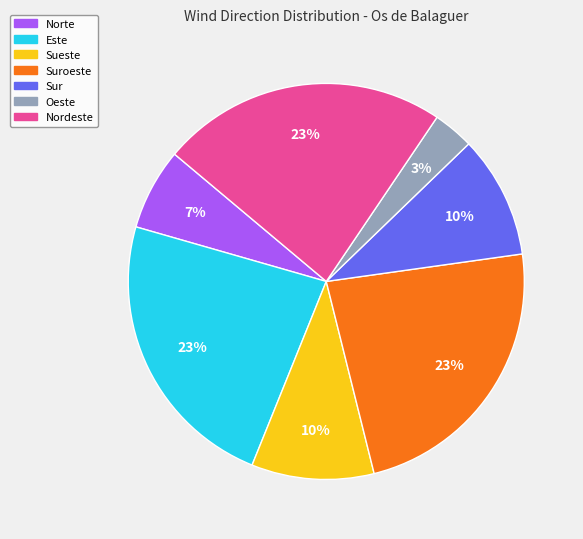

Is there a majority slice in this chart?

No